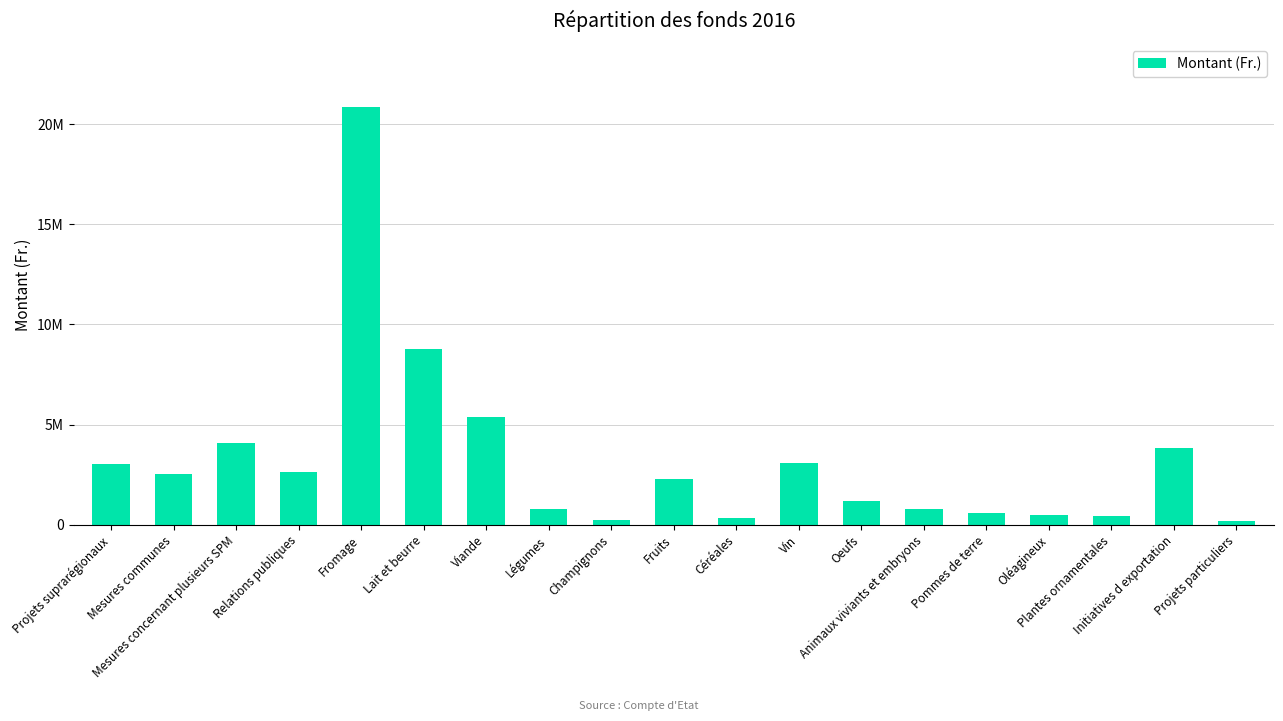

What is the change in value from Relations publiques to Animaux viviants et embryons?

-1883083